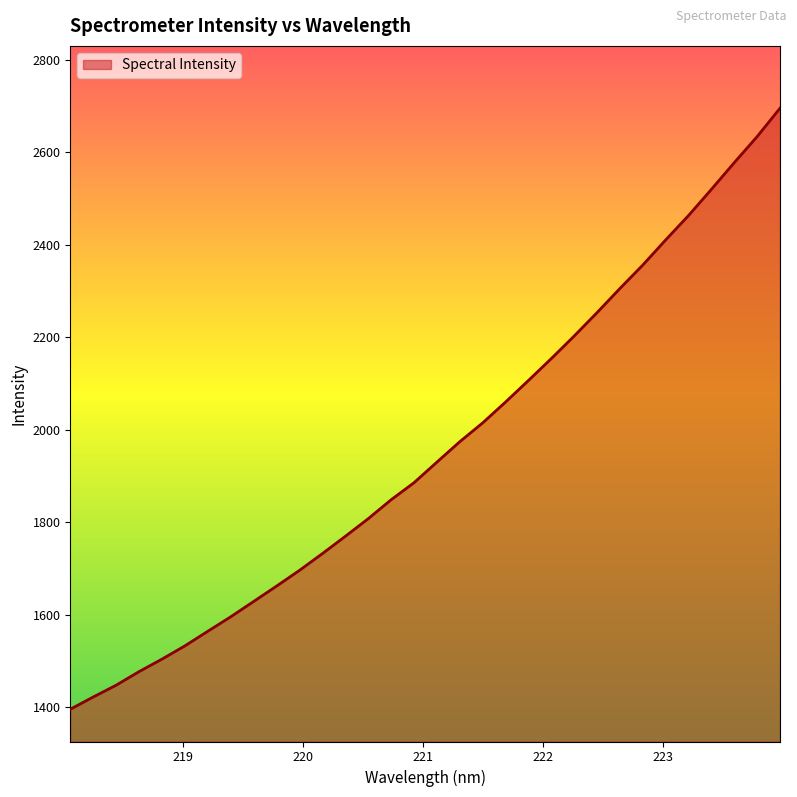

What is the difference between the maximum and minimum values?

1299.5